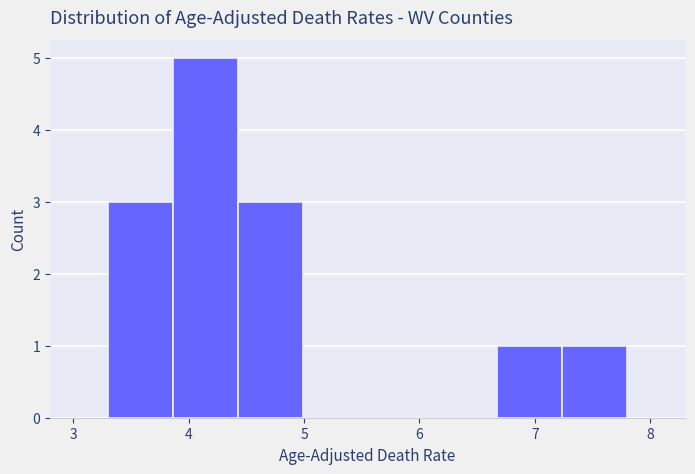

Reading left to right, transcribe this chart: for each bar, give the range it covers on the x-axis and its height. Neither the bar edges nor the heights are printed on the chart, so give them approximately, as read against the axes.

3.3 to 3.9: 3
3.9 to 4.4: 5
4.4 to 5.0: 3
5.0 to 5.6: 0
5.6 to 6.1: 0
6.1 to 6.7: 0
6.7 to 7.2: 1
7.2 to 7.8: 1